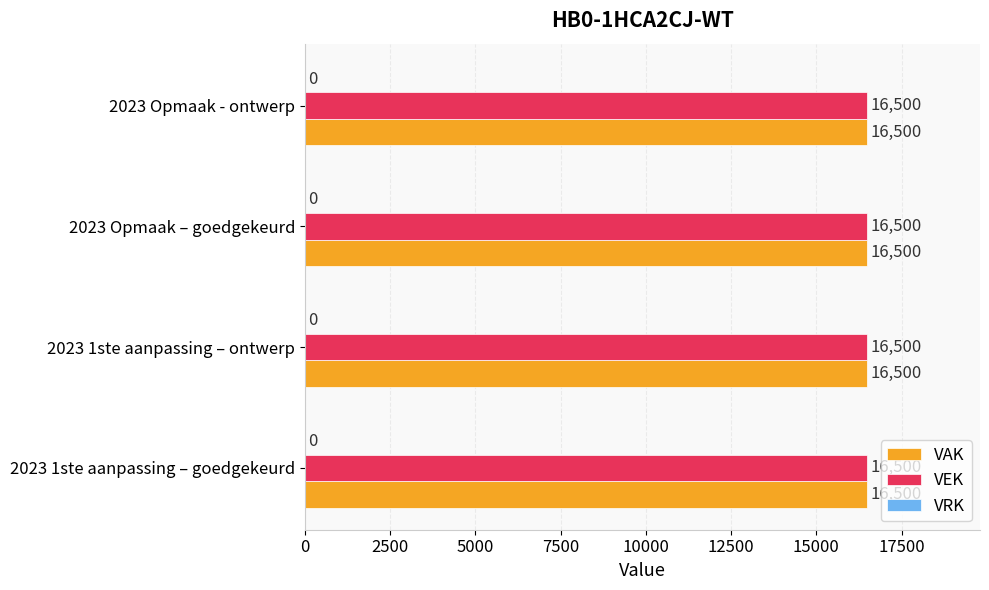

Is the value of VRK at 2023 Opmaak – goedgekeurd greater than the value of VEK at 2023 1ste aanpassing – ontwerp?

No